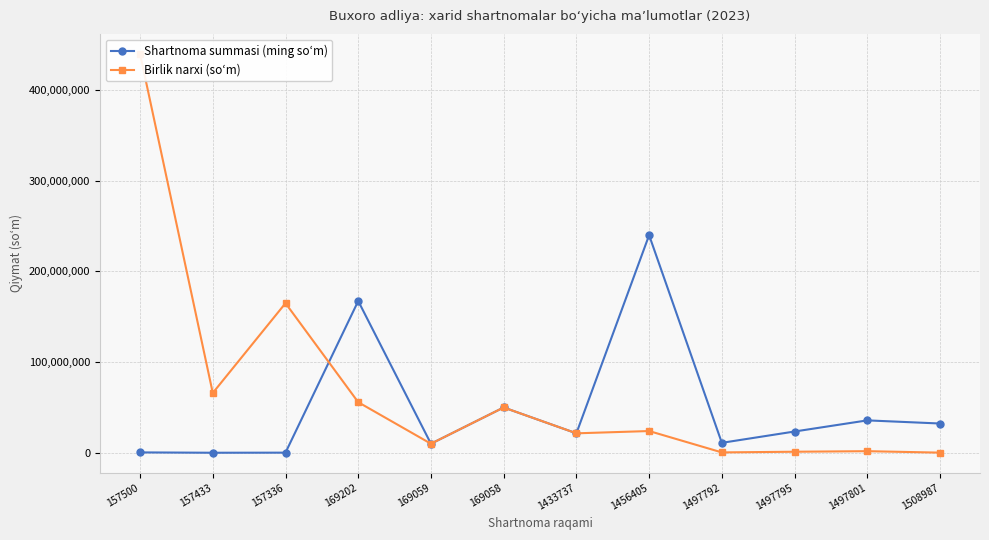

What is the approximate value of Birlik narxi (soʻm) at 1508987?

190000